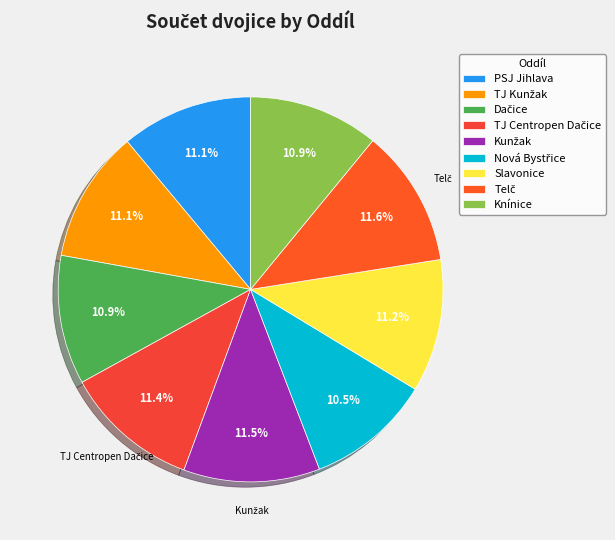

To the nearest percent, what percentage of the pie is Slavonice?

11%